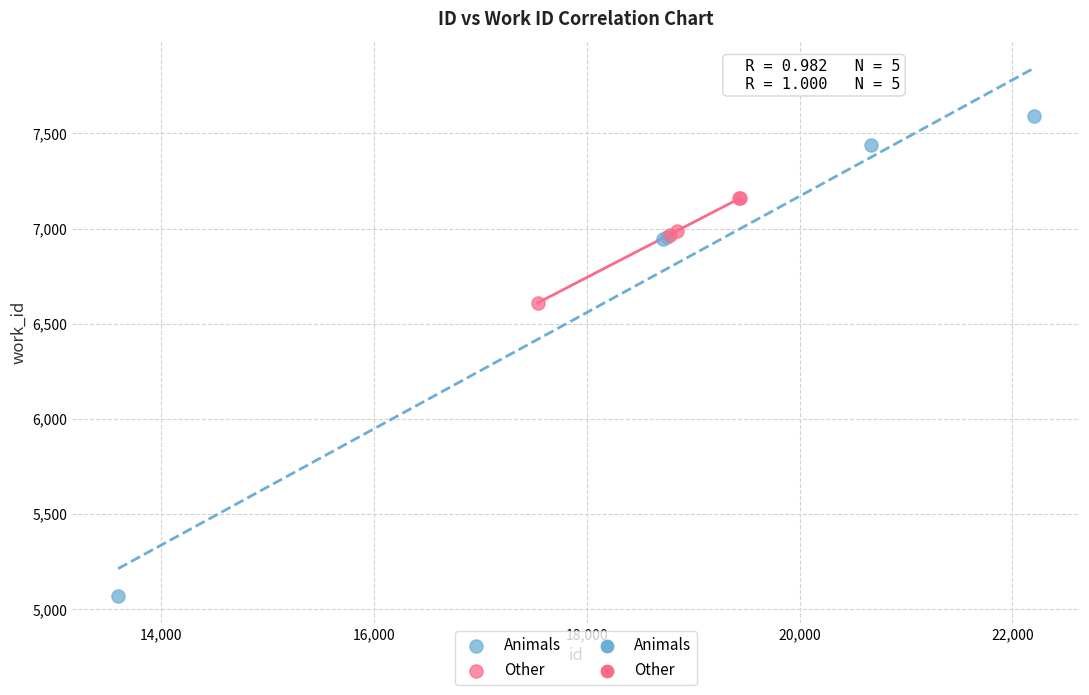

Which series reaches the maximum Y coordinate?

Animals